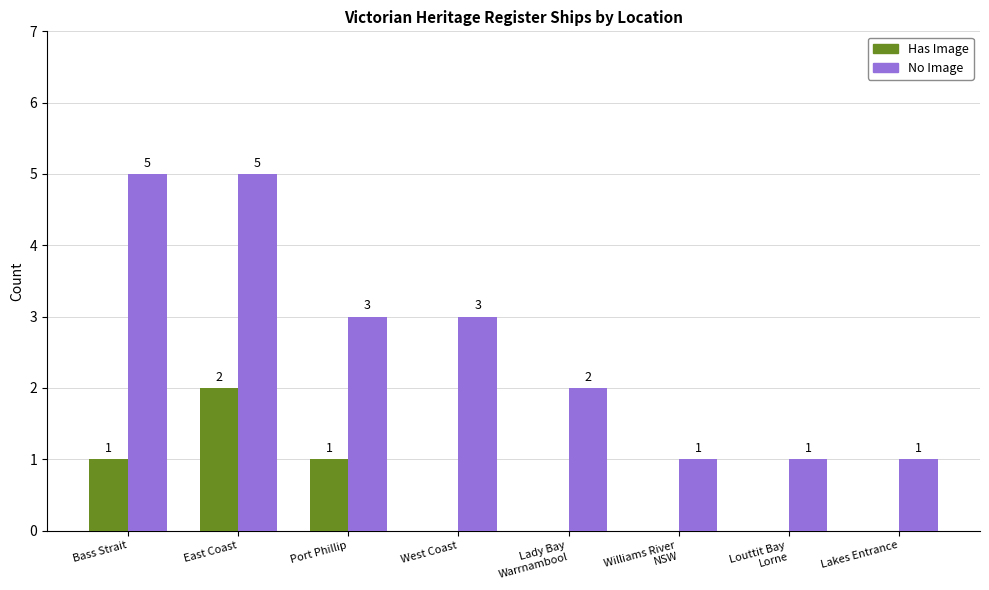

At which category is the sum across all series the highest?

East Coast